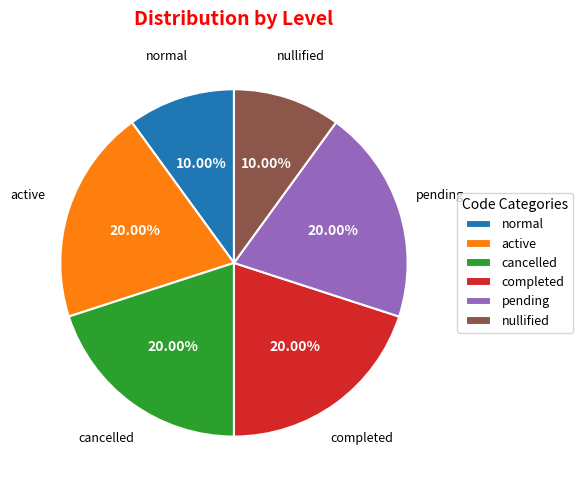

To the nearest percent, what portion does nullified represent?

10%